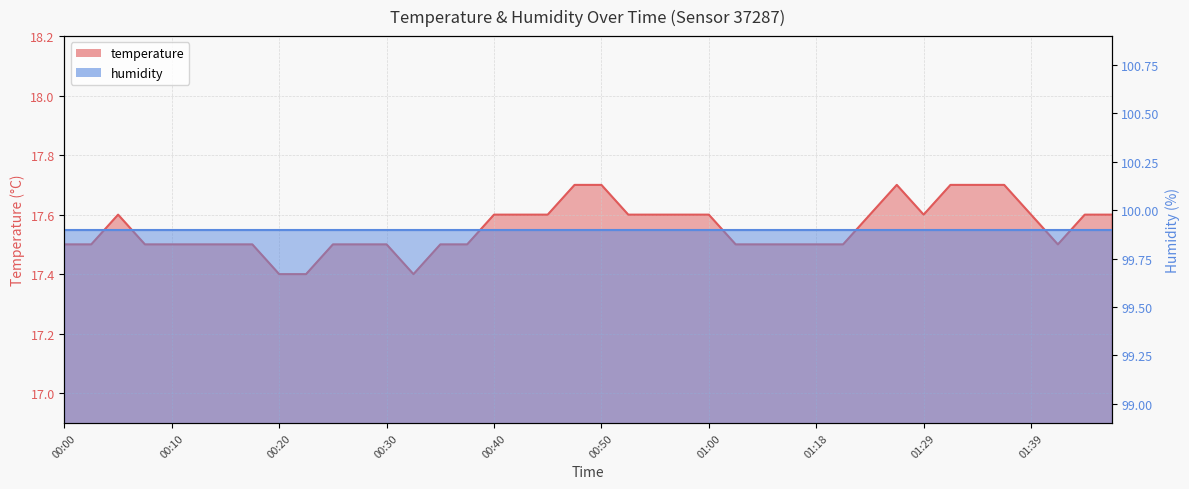

The chart shows a value of 8.1 at 00:52. True or false?

False